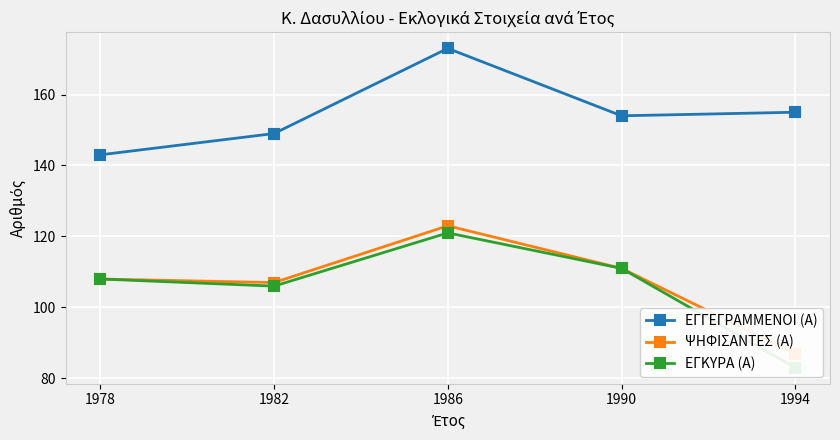

What value does the ΕΓΓΕΓΡΑΜΜΕΝΟΙ (Α) series have at 1982, to the nearest 10?

150